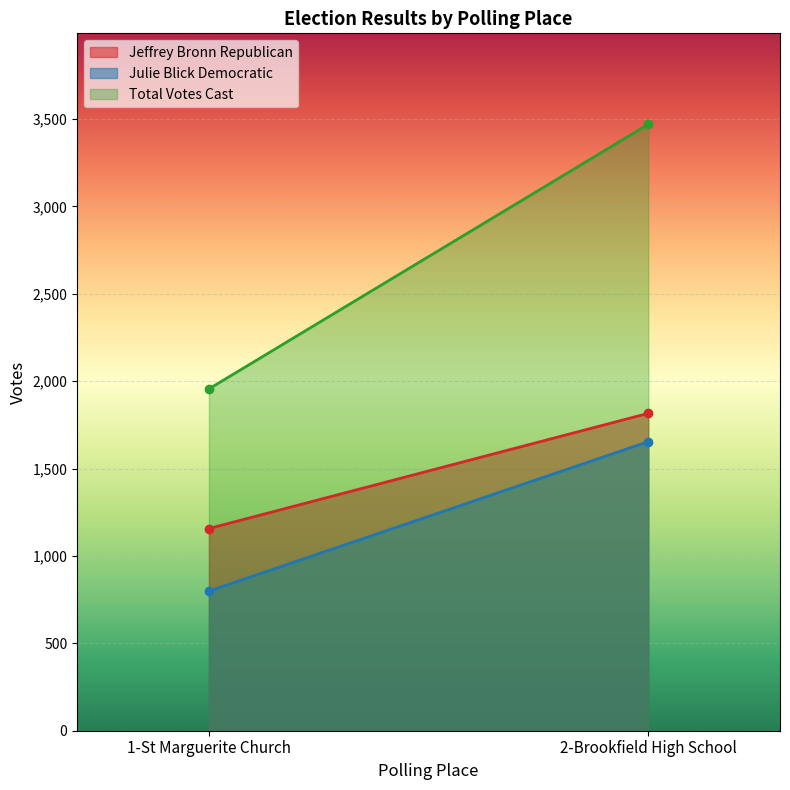

Reading left to right, list all the values displayed in this chart.

Jeffrey Bronn Republican: 1157	1816
Julie Blick Democratic: 799	1654
Total Votes Cast: 1956	3470